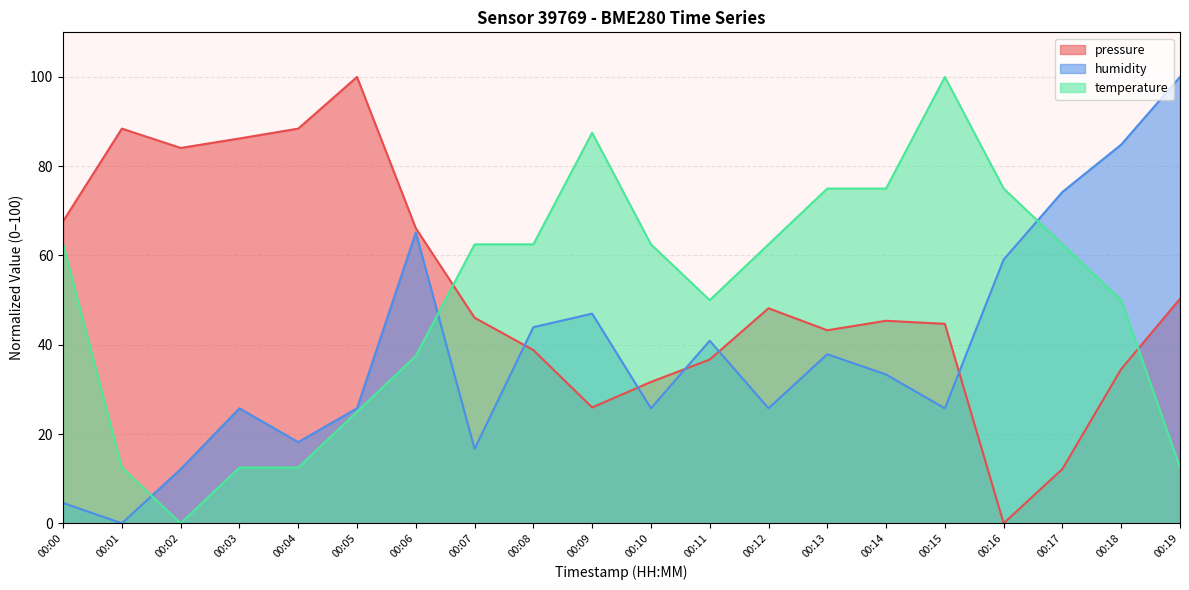

Which series ends up on top after the final intersection of temperature and humidity?

humidity